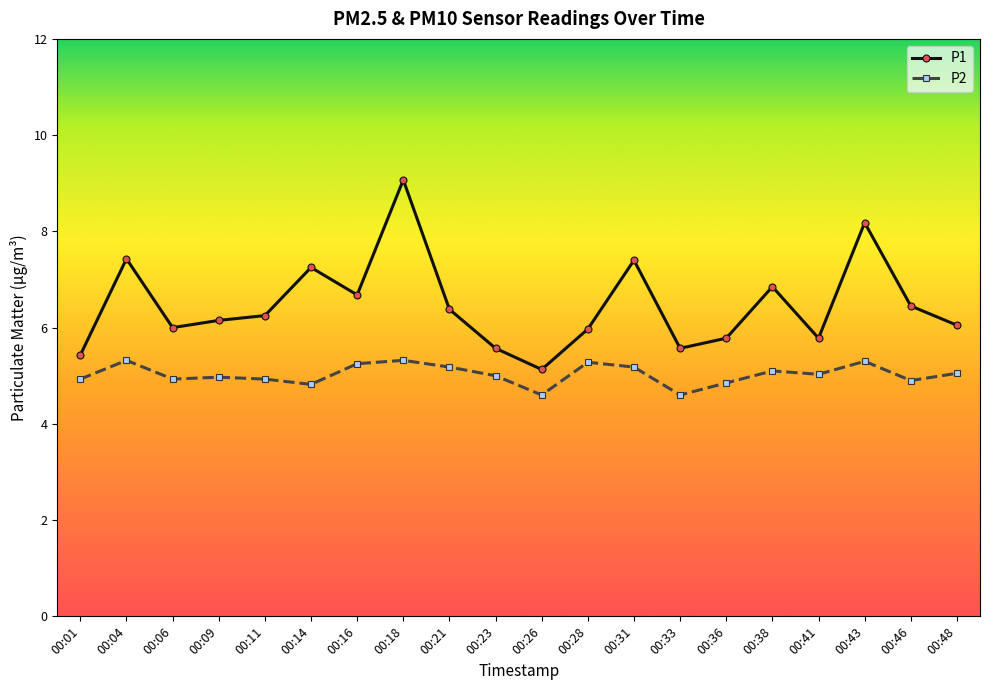

At 00:26, list the series in order from smallest to largest.

P2, P1